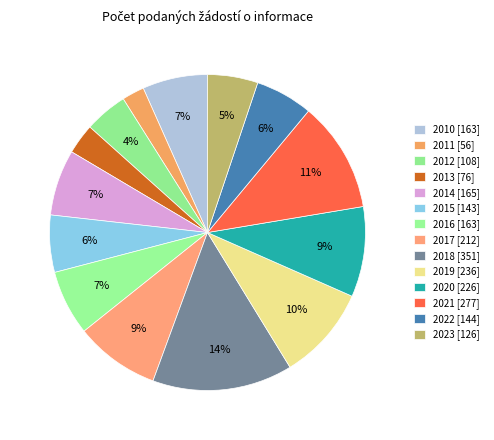

Approximately how many times larger is the value at 2020 [226] compared to 2016 [163]?

1.4